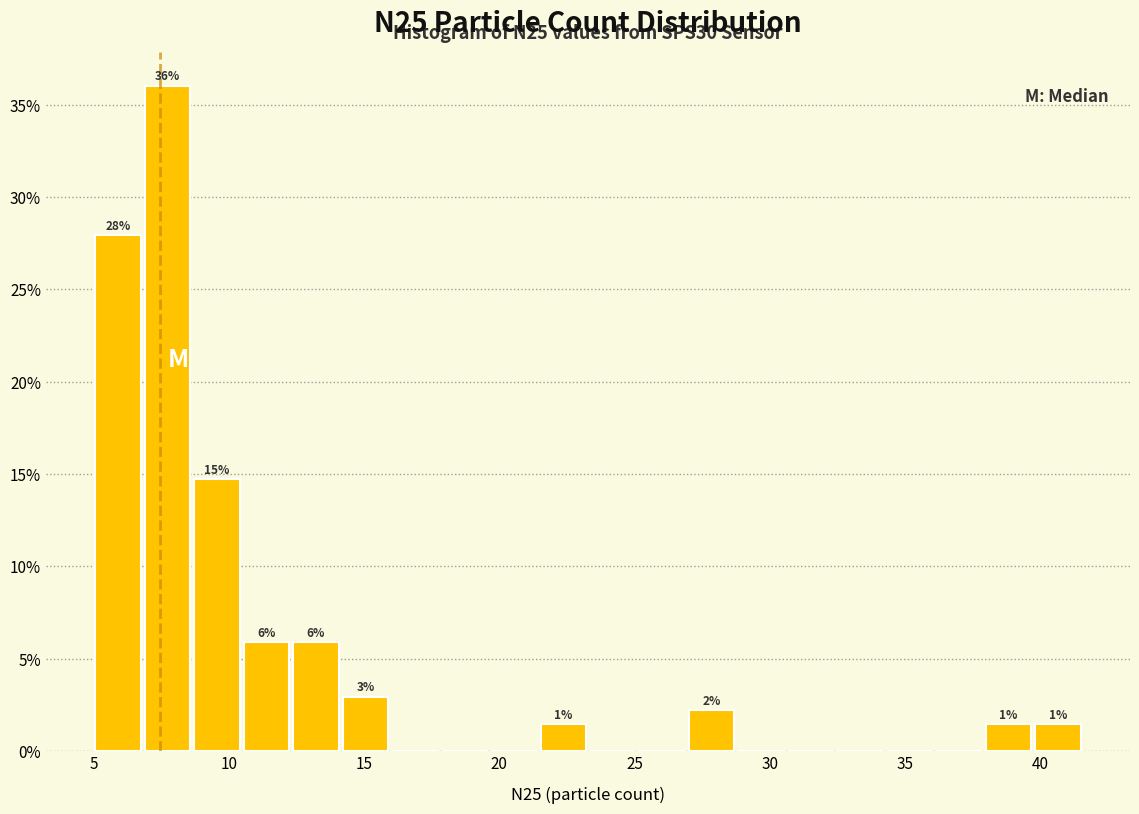

Read against the x-axis, roughly where is the centre of the tallest bar?

7.5